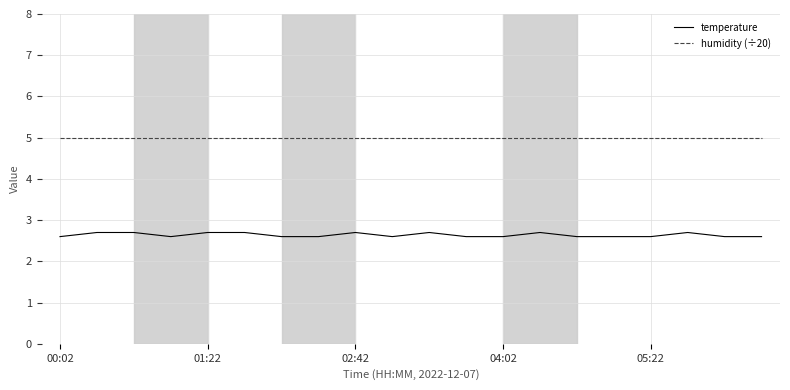

Reading right to left, transcribe all the data shown in this chart.

temperature: 2.6	2.6	2.7	2.6	2.6	2.6	2.7	2.6	2.6	2.7	2.6	2.7	2.6	2.6	2.7	2.7	2.6	2.7	2.7	2.6
humidity (÷20): 5.0	5.0	5.0	5.0	5.0	5.0	5.0	5.0	5.0	5.0	5.0	5.0	5.0	5.0	5.0	5.0	5.0	5.0	5.0	5.0